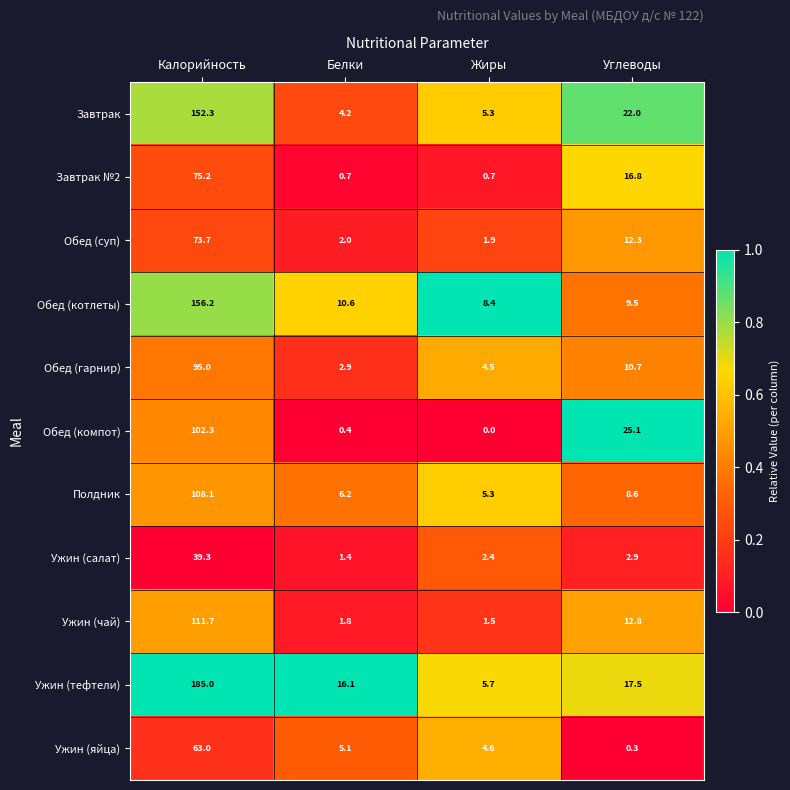

Which series has the largest range (max minus min)?

Ужин (тефтели)